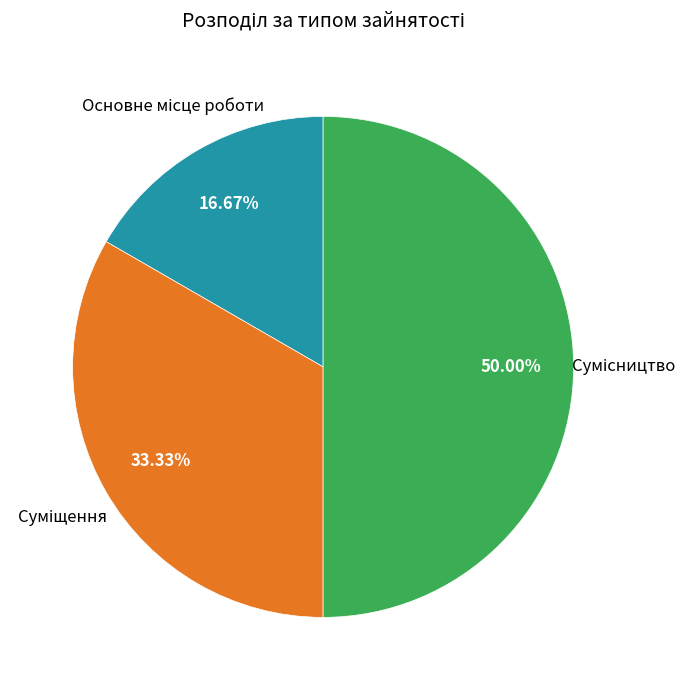

Does Суміщення represent more than half of the total?

No